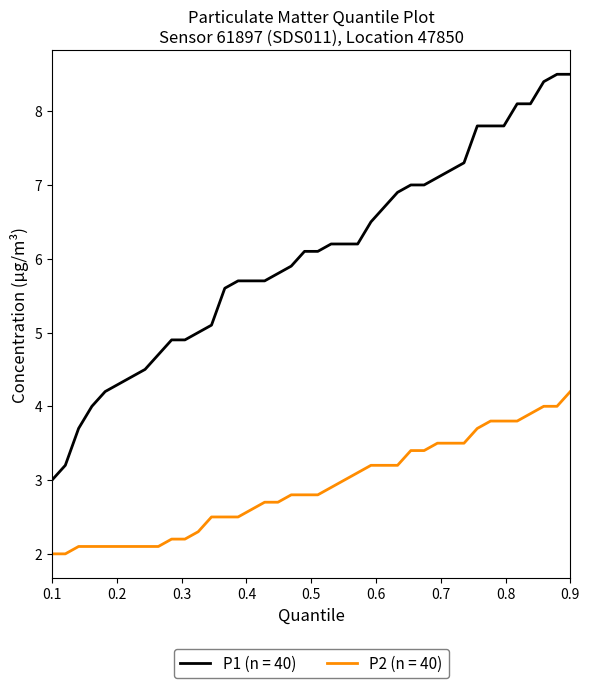

Which series has the largest total across all categories?

P1 (n = 40)